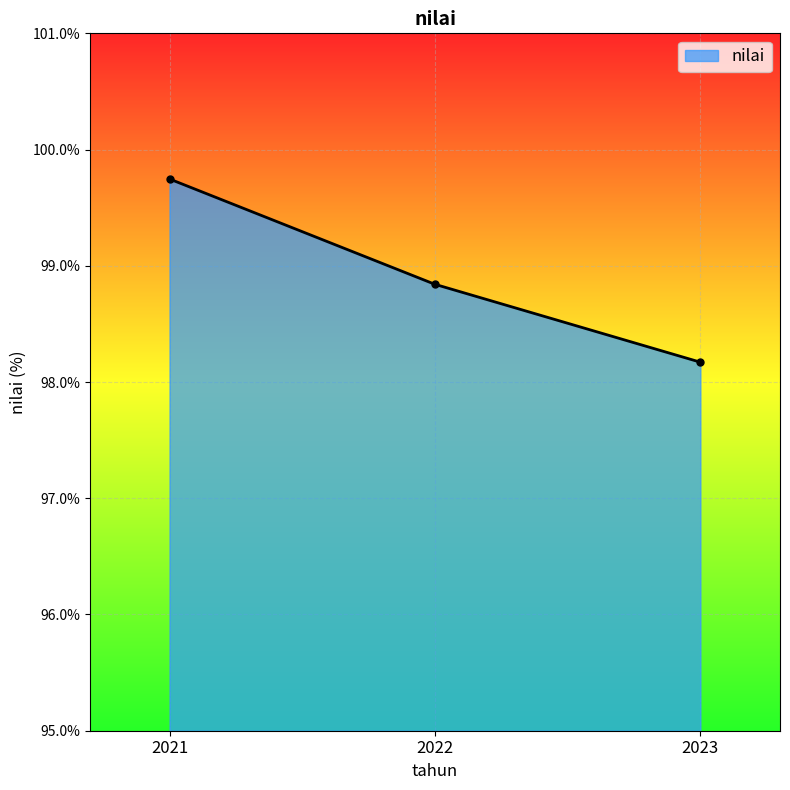

Reading right to left, list all the values displayed in this chart.

98.2	98.8	99.7